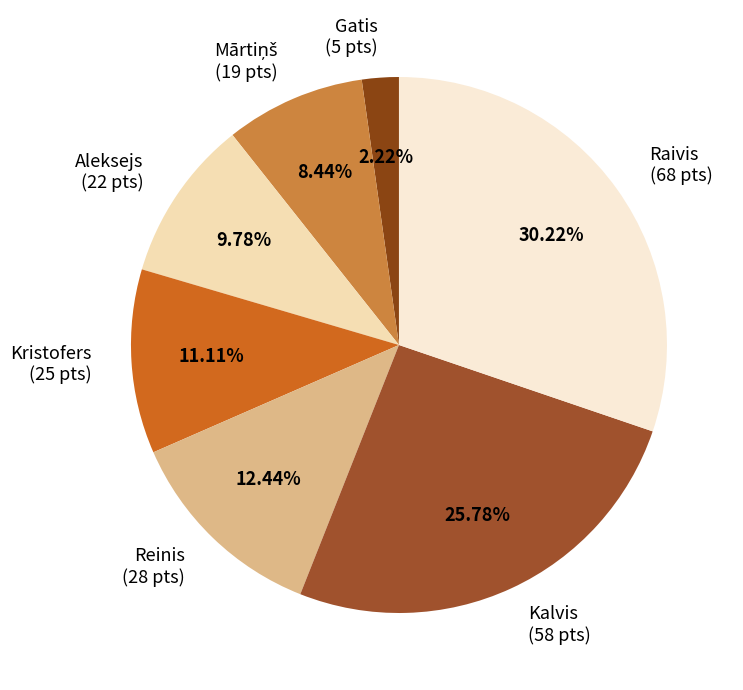

Is the sum of Reinis and Aleksejs greater than half?

No